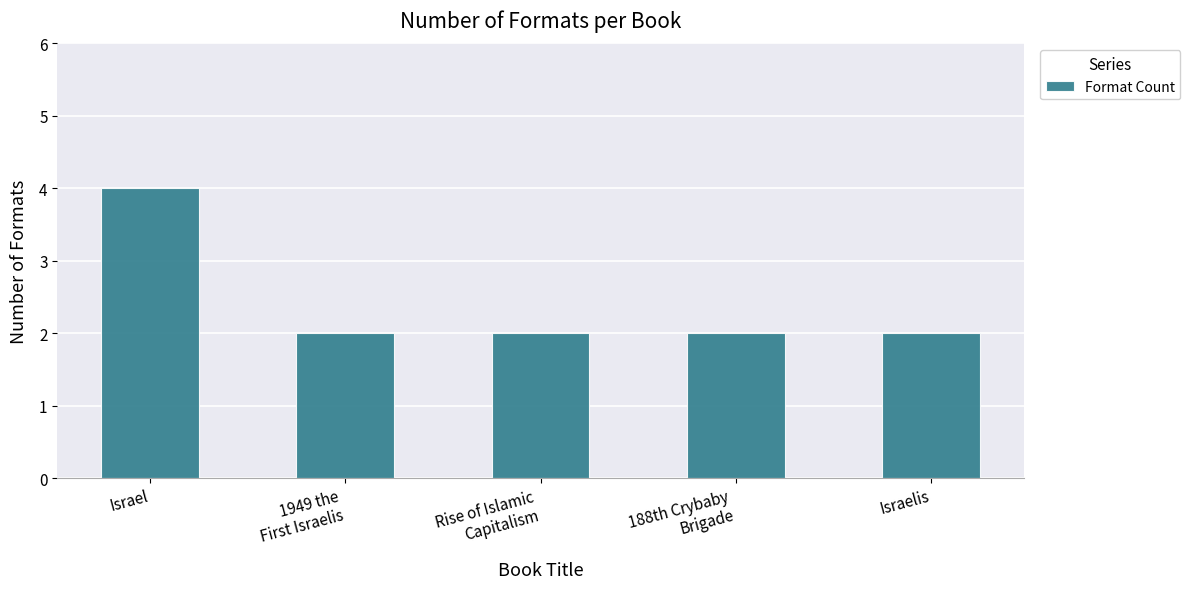

What is the label of the 4th bar from the right?

1949 the
First Israelis